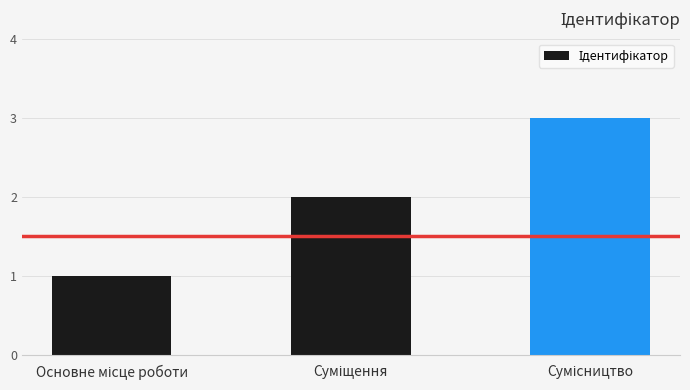

How many distinct data groups are displayed?

1